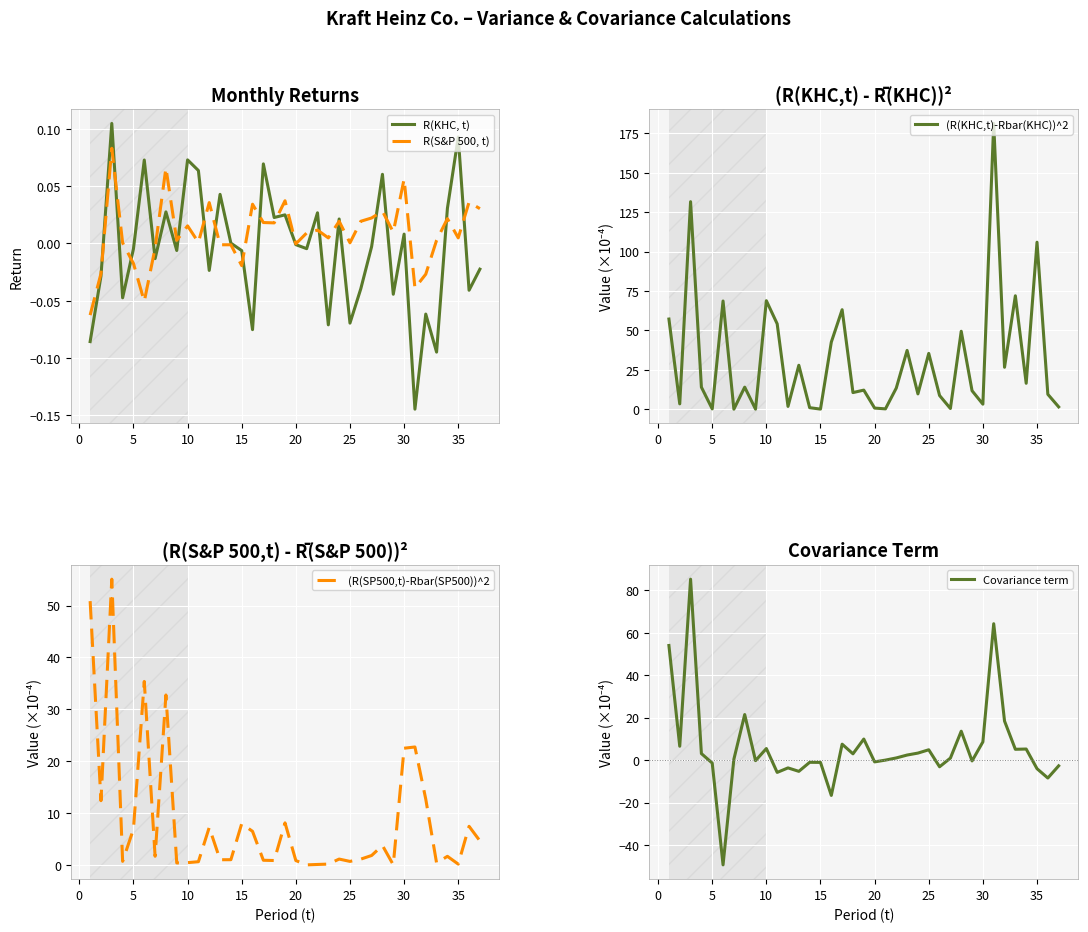

True or false: Covariance term has a value of -4.0 at 35.

True